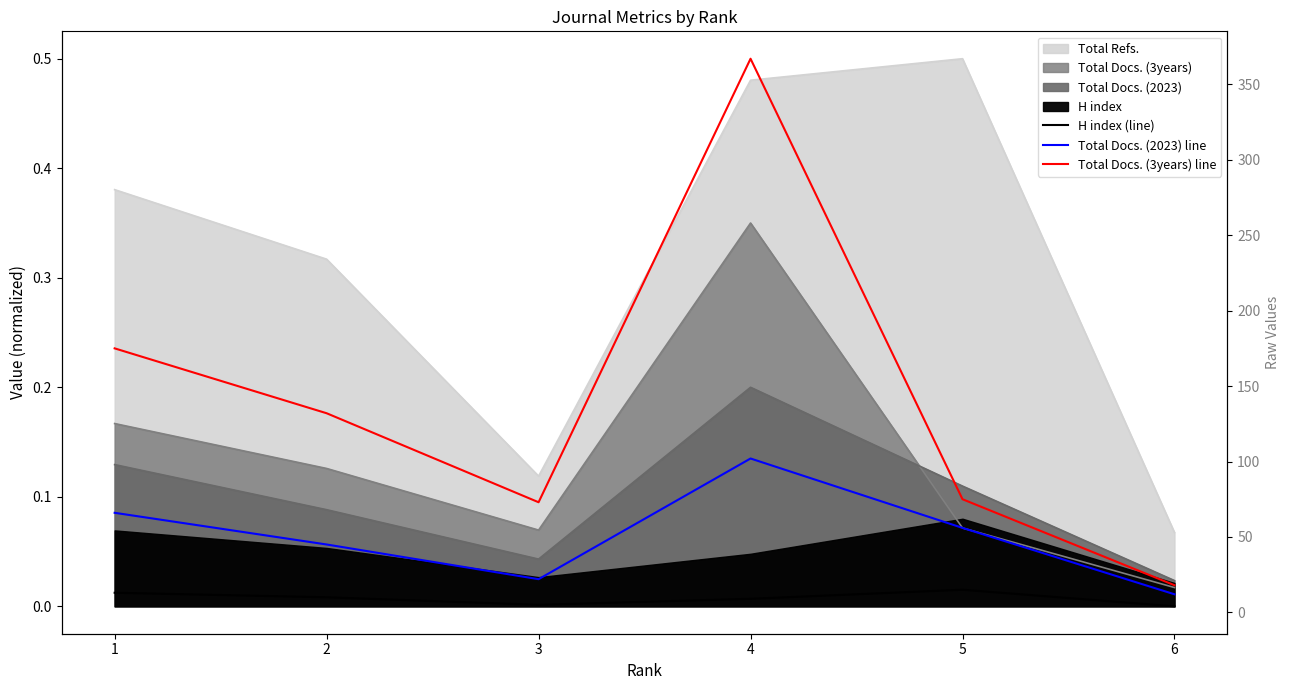

Where is the first local minimum for H index (line)?

3